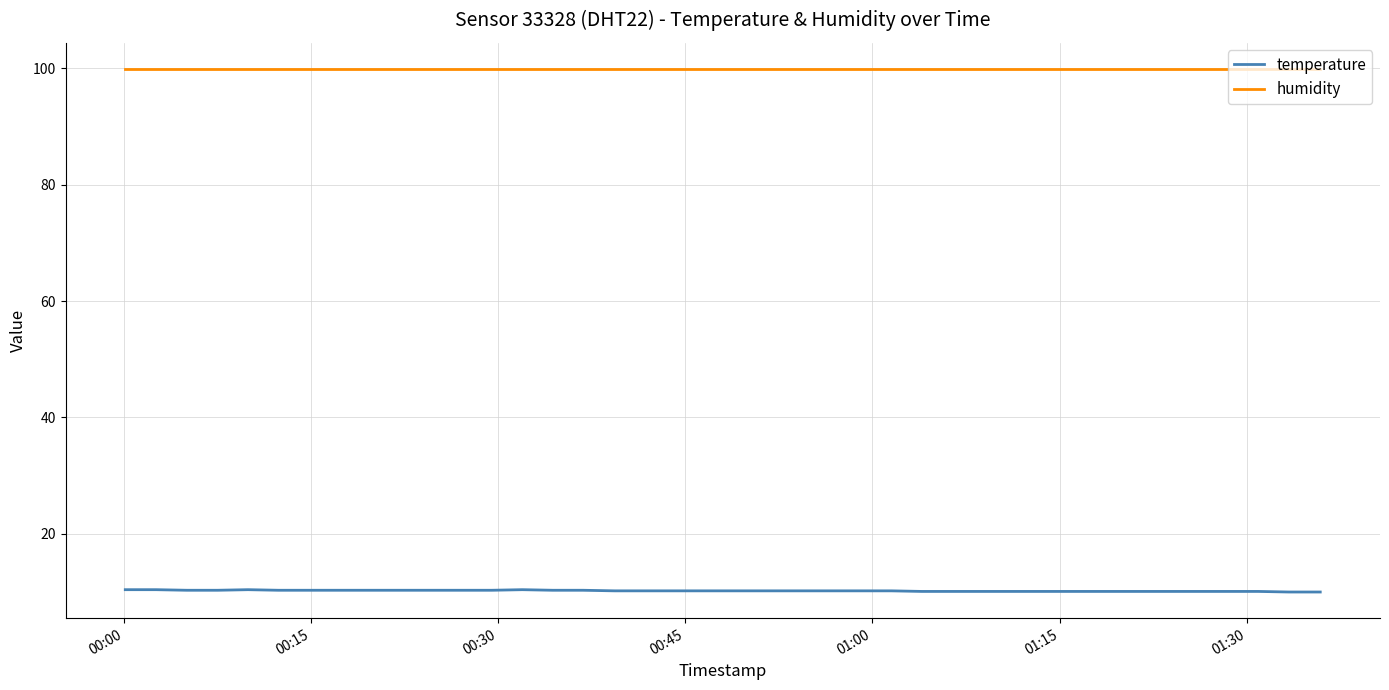

What are all the series names shown in the legend?

temperature, humidity